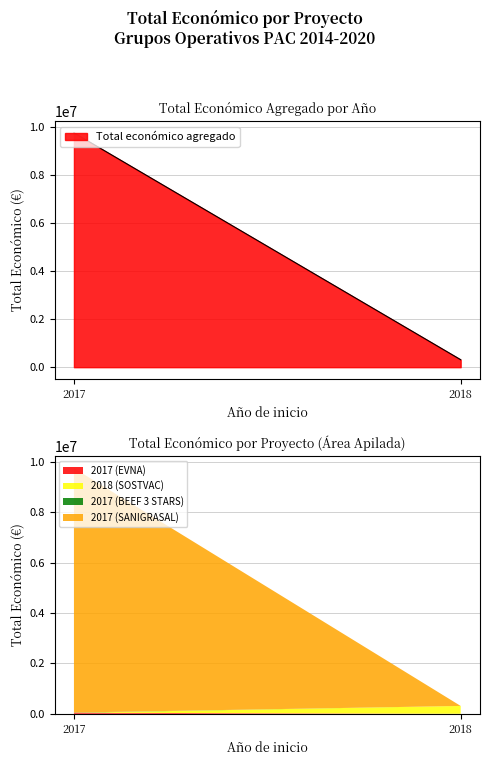

The value at 2017 (BEEF 3 STARS) is 7000. True or false?

True